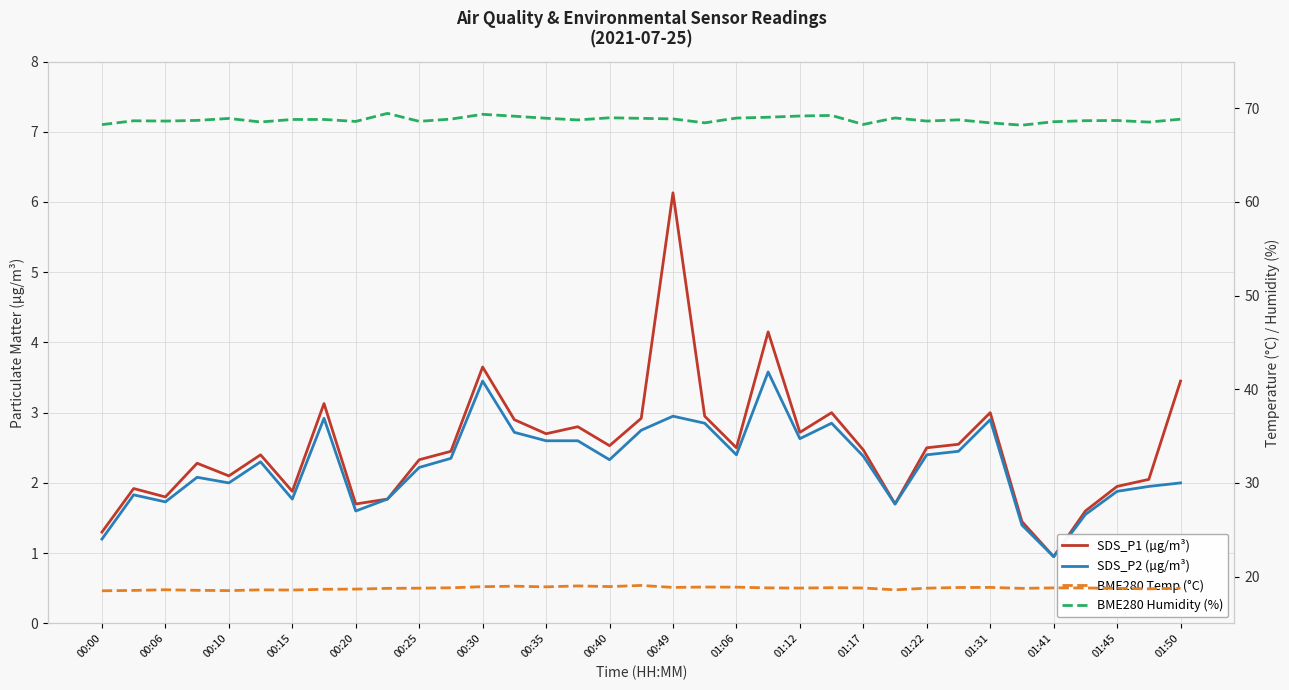

What is the difference between the SDS_P2 (µg/m³) values at 01:45 and 00:20?

0.3